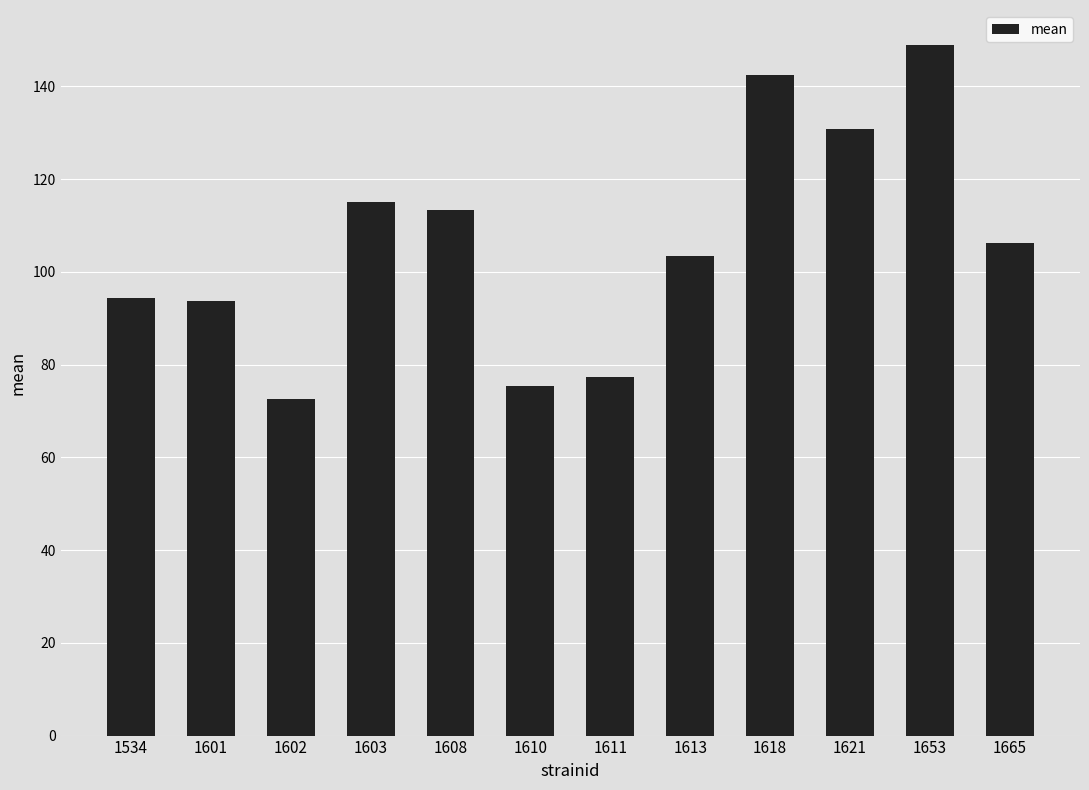

True or false: the data shows 94.3 at 1534.

True